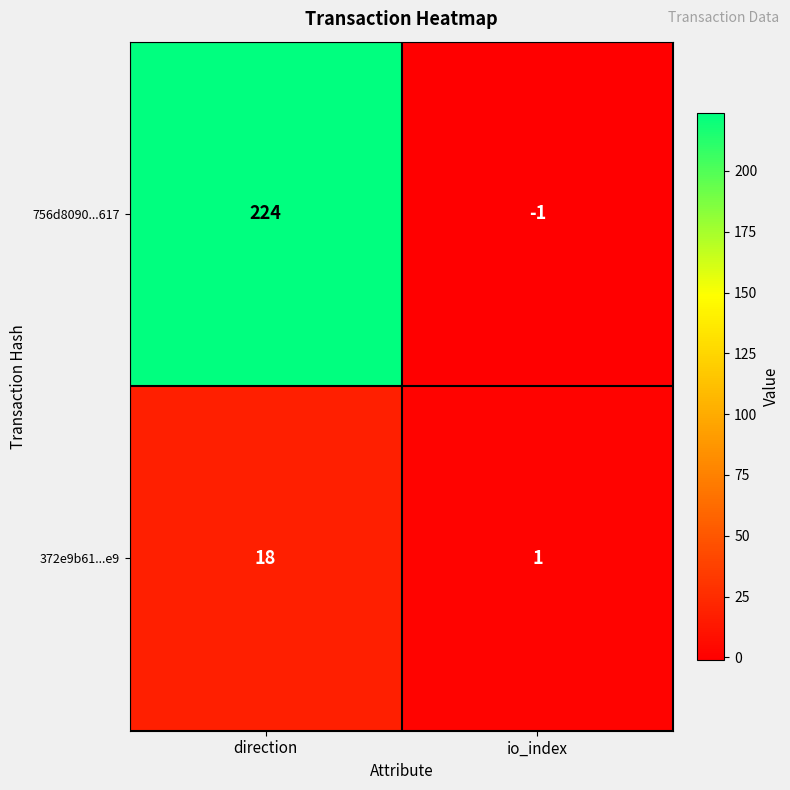

Rank the series by their maximum value, from lowest to highest.

372e9b61...e9, 756d8090...617